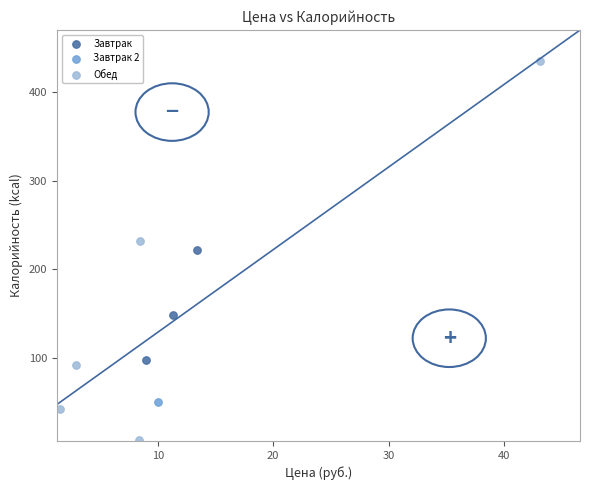

Which series contains the lowest Y value?

Обед